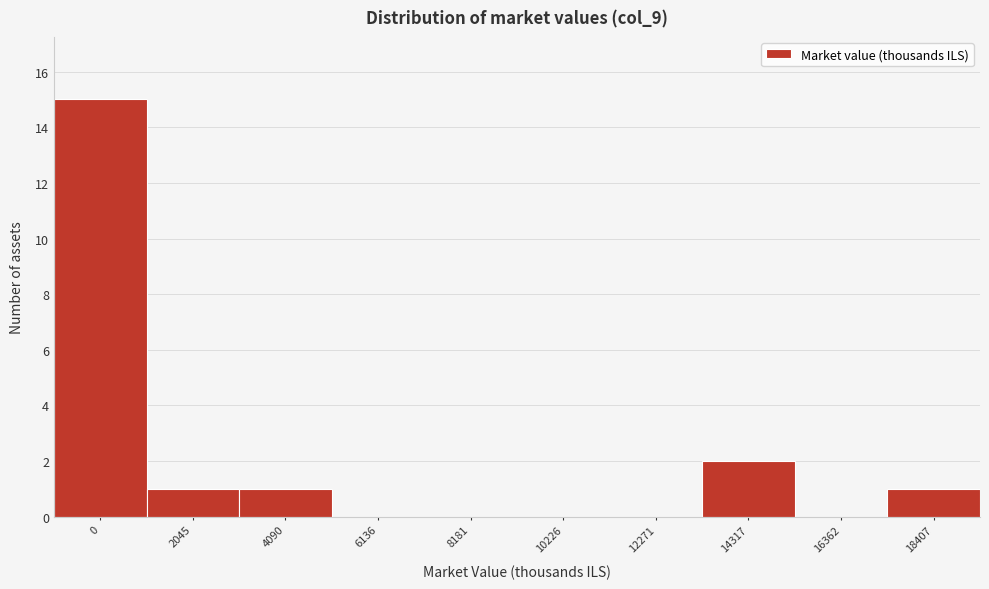

Reading left to right, what are all the values shown in this chart?

0=15	2045=1	4090=1	6136=0	8181=0	10226=0	12271=0	14317=2	16362=0	18407=1